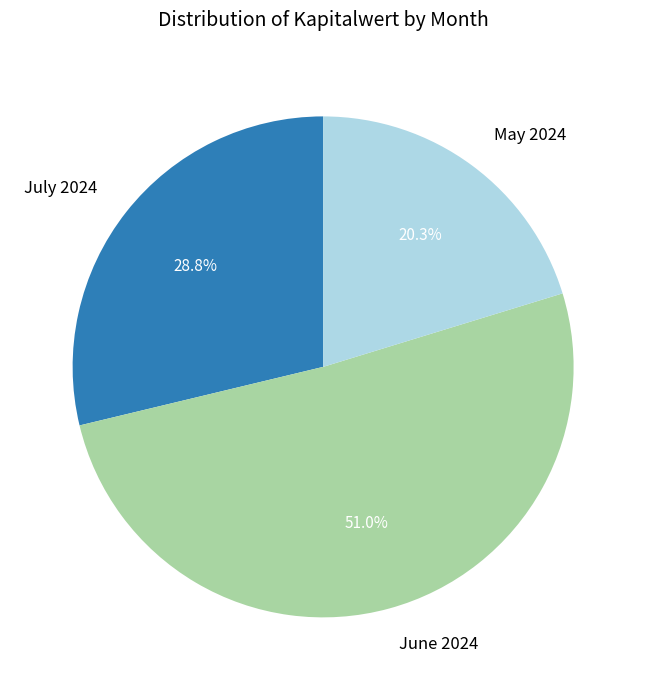

Which has a higher value, May 2024 or June 2024?

June 2024